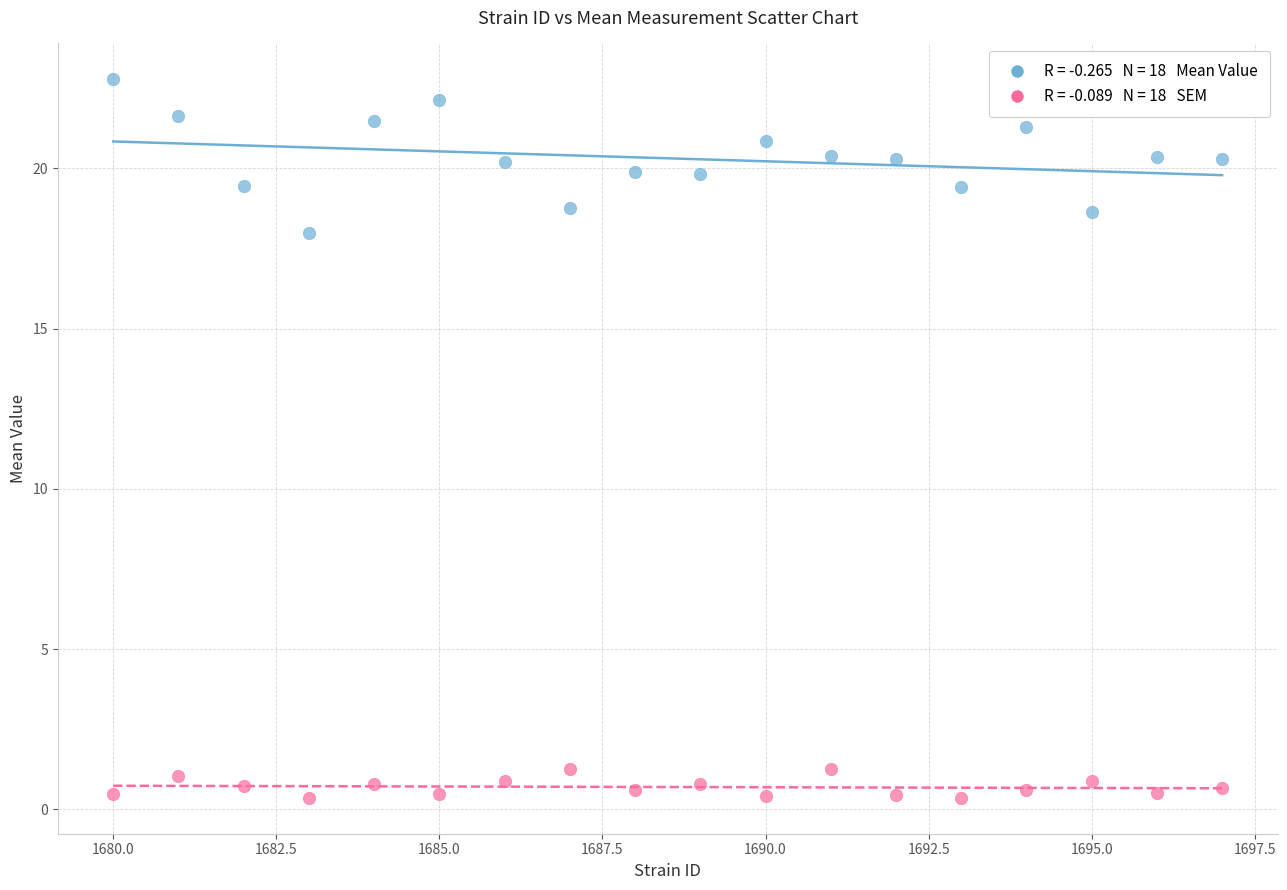

Across all series, what Y value is closest to 11?

18.0